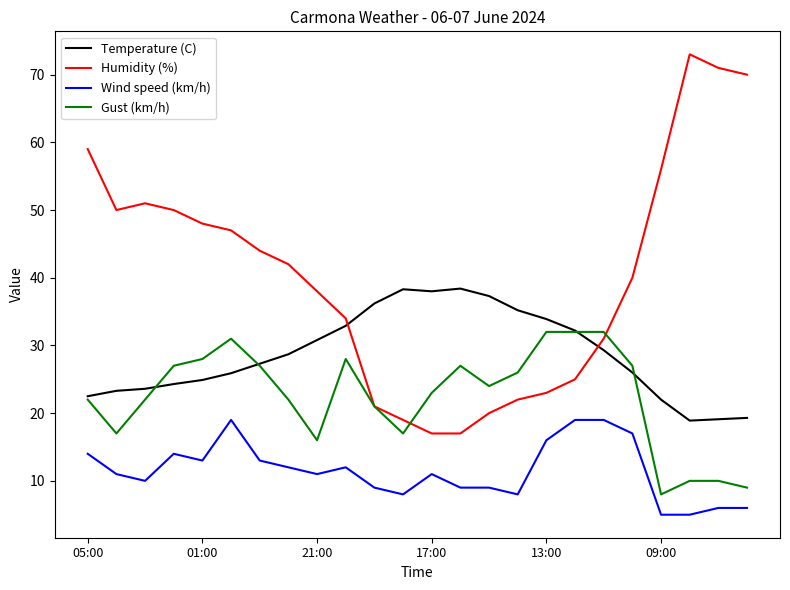

Which series has the largest range (max minus min)?

Humidity (%)